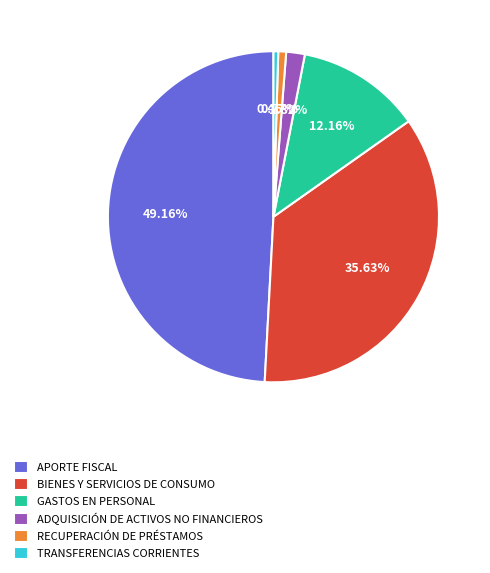

Is it true that TRANSFERENCIAS CORRIENTES is 0% of the pie?

True